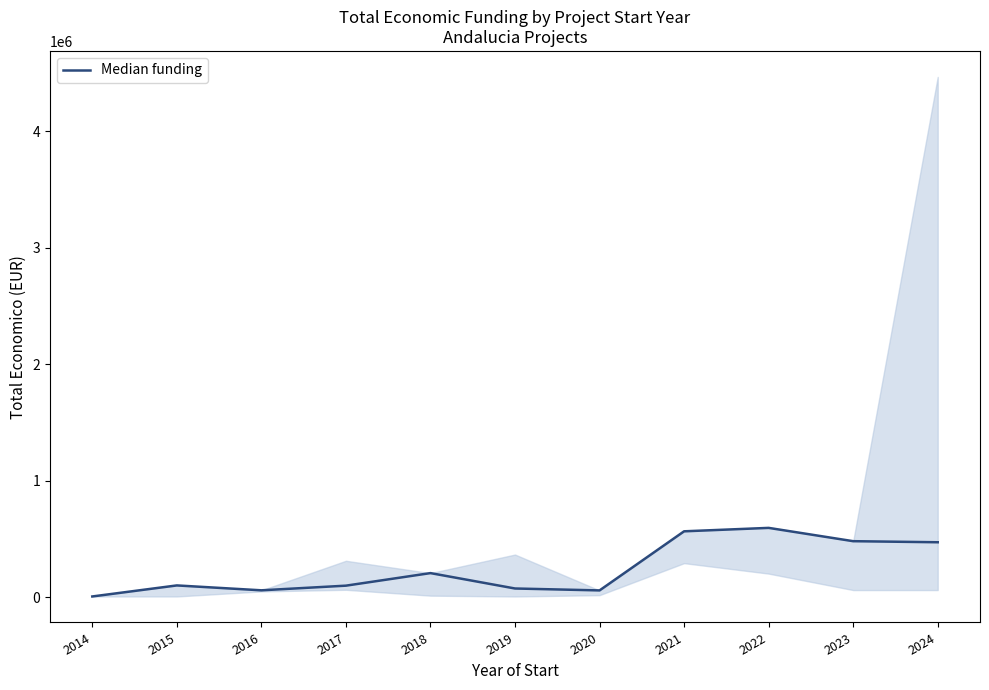

What is the minimum value shown in the chart?

4970